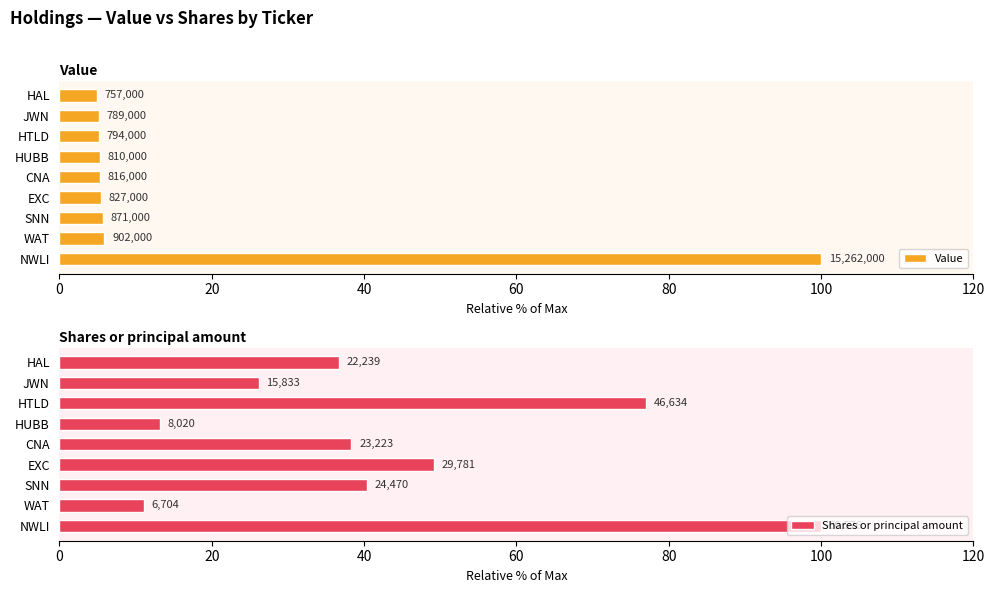

Rank the series by their maximum value, from lowest to highest.

Value, Shares or principal amount